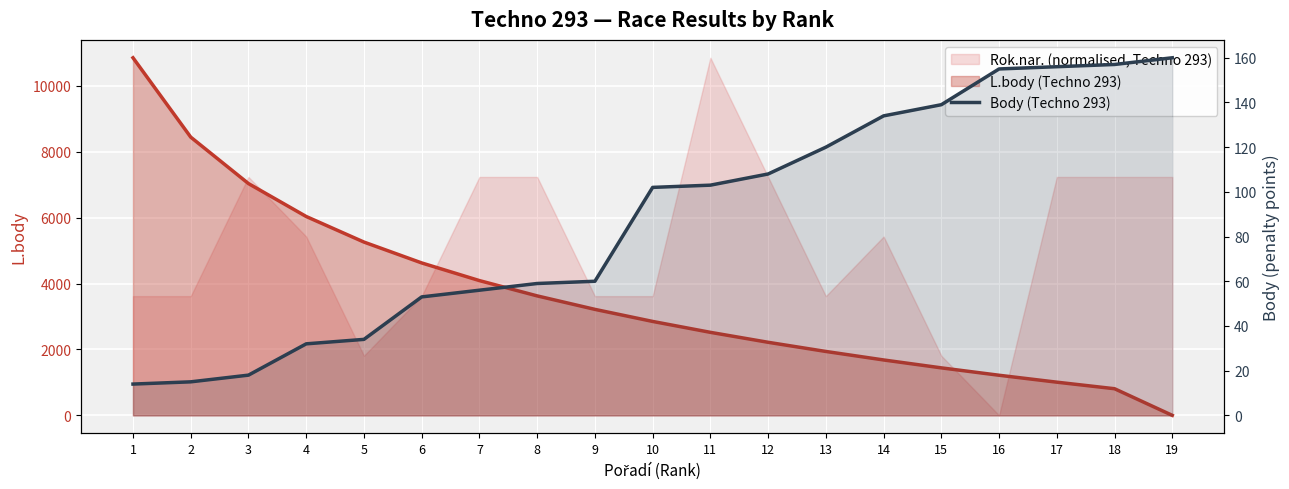

What is the change in value from 10 to 18?

+55